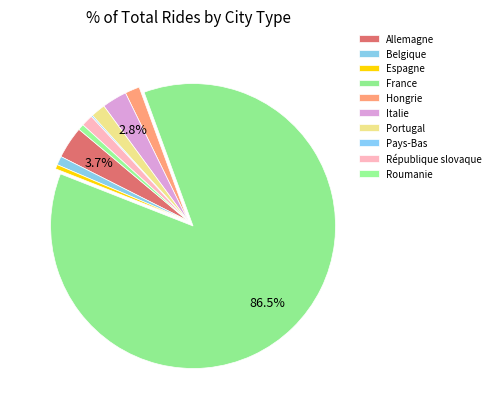

What is the change in value from Belgique to France?

+515